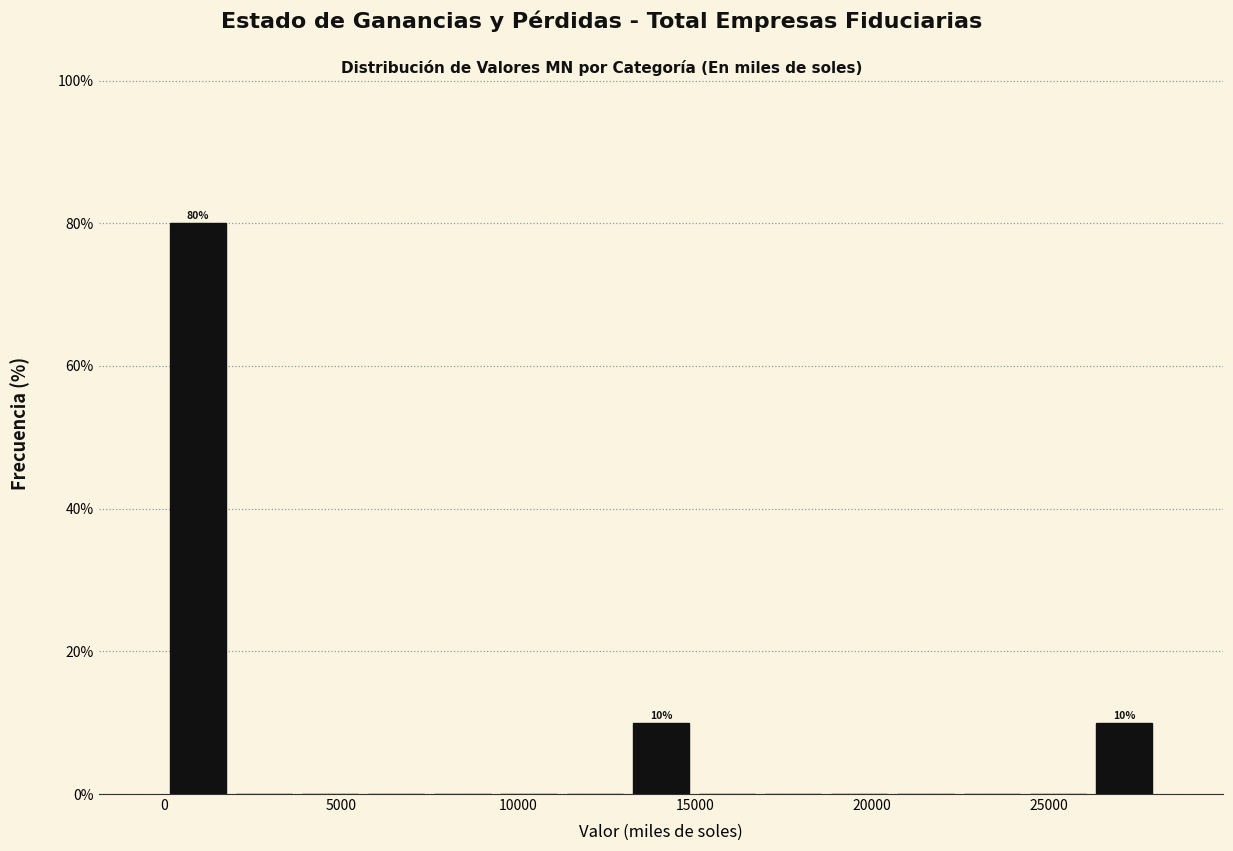

Around what value on the x-axis is the tallest bar? Give the approximate position of its centre, as read against the axis.

1000